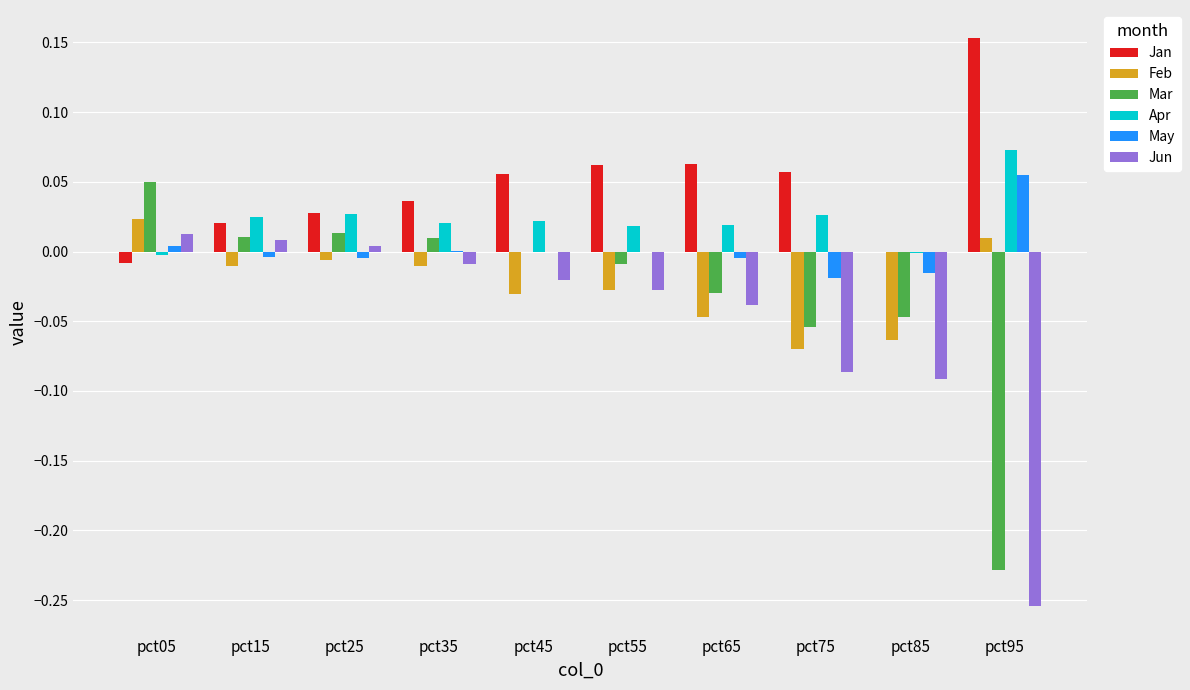

Where does the Mar series first go above 0?

pct05